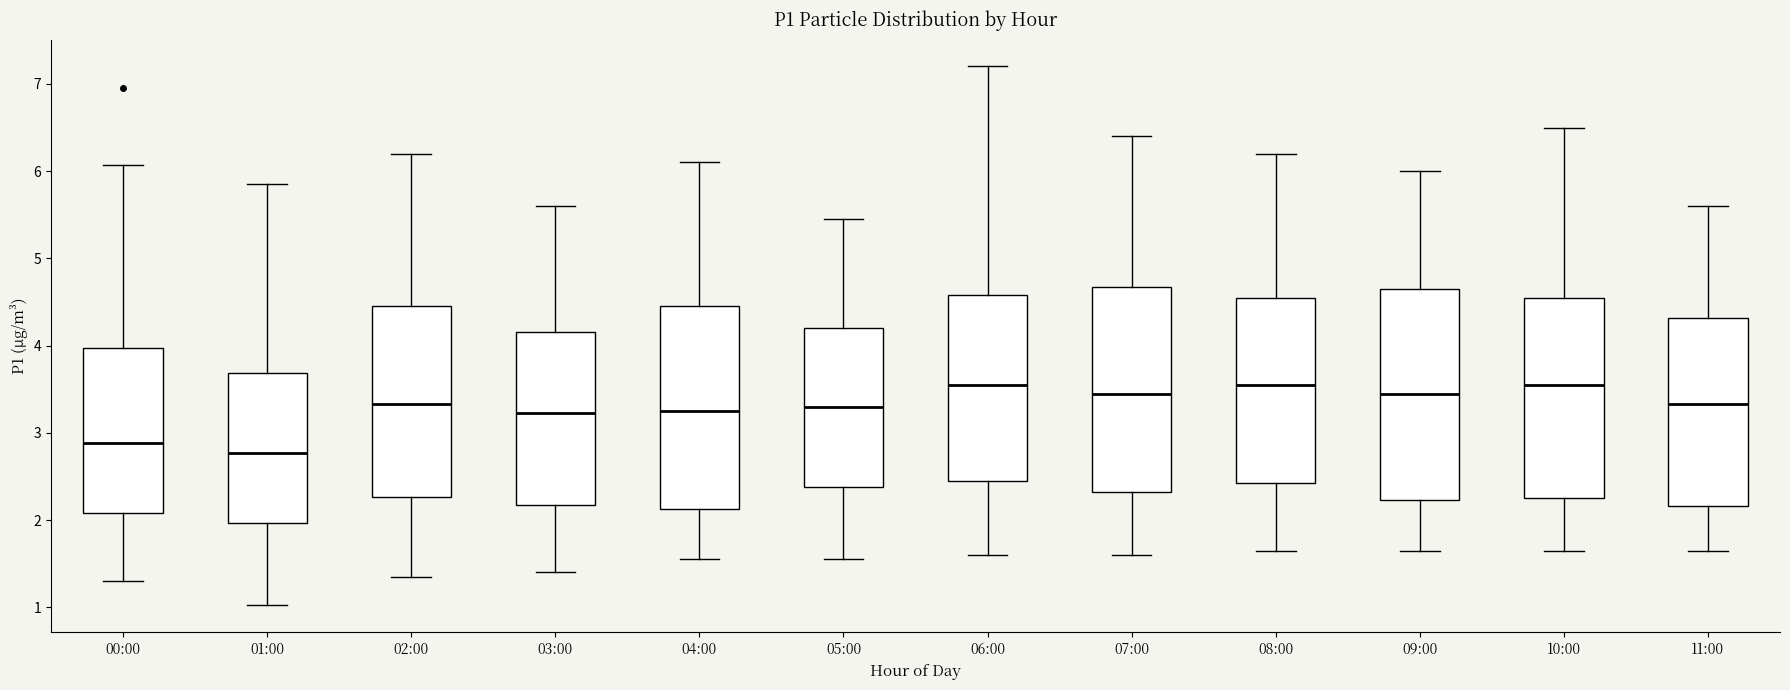

Which box's median line is the lowest?

01:00